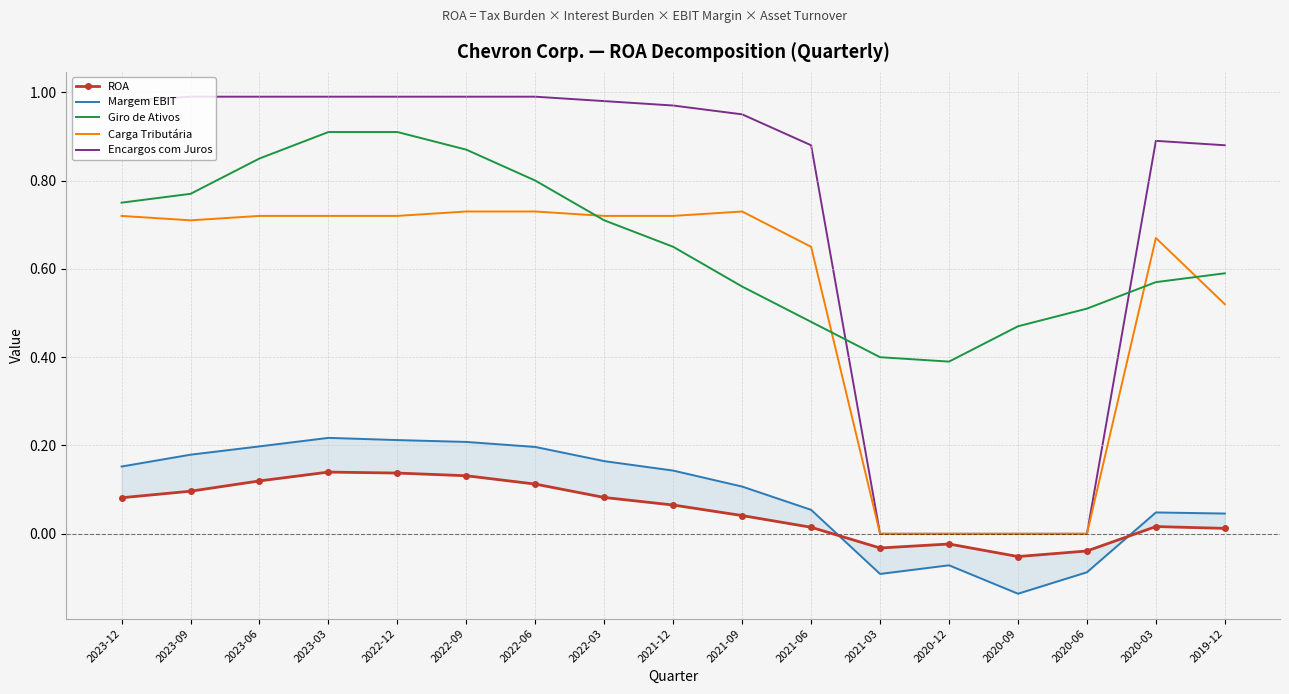

Where do Giro de Ativos and Carga Tributária first cross each other?

2022-06 and 2022-03